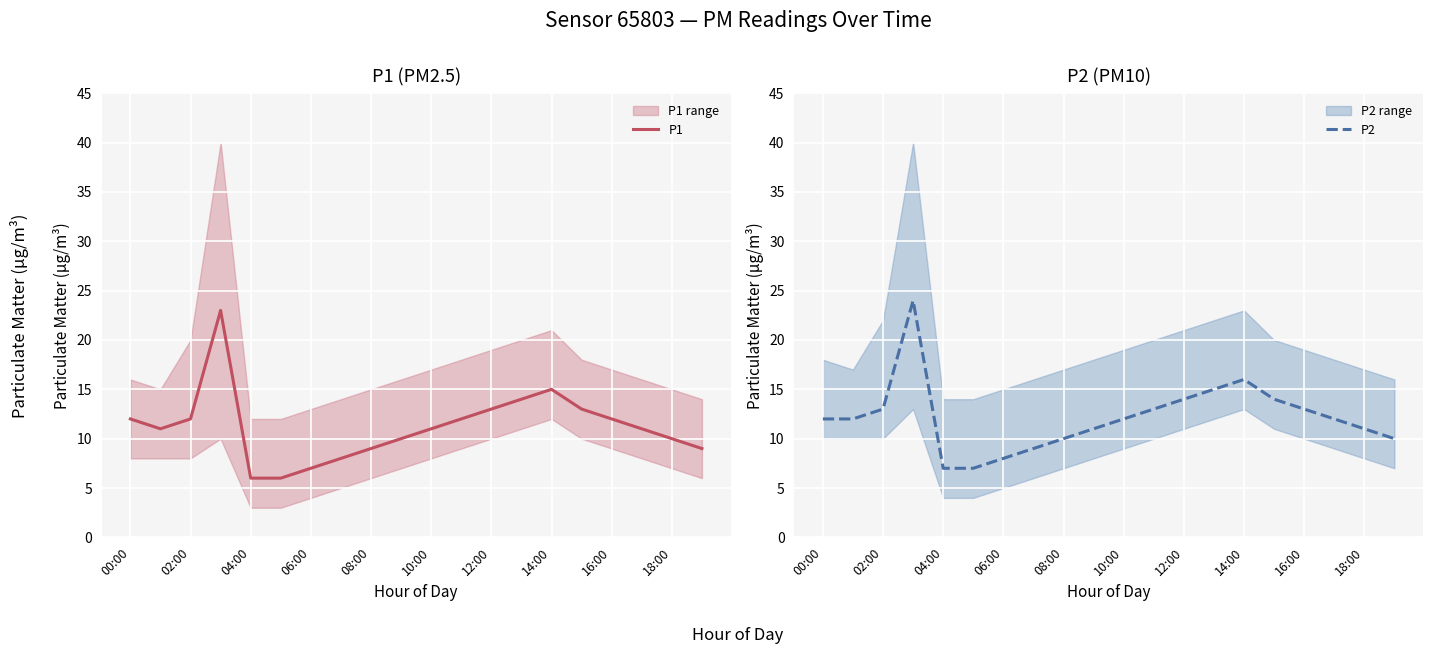

The value of P2 at 06:00 is 41. True or false?

False